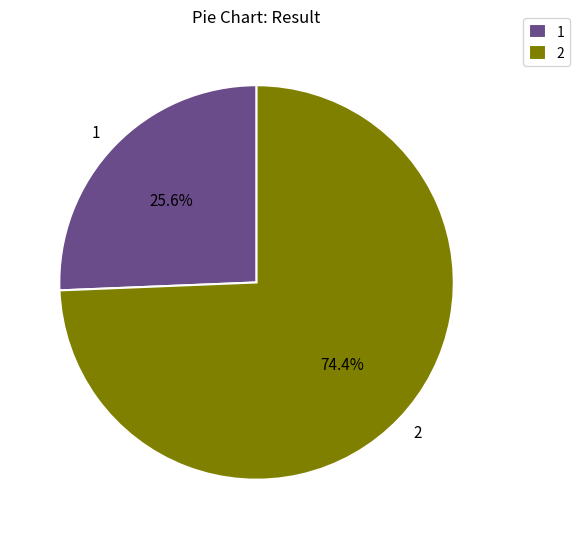

Which has a higher value, 2 or 1?

2